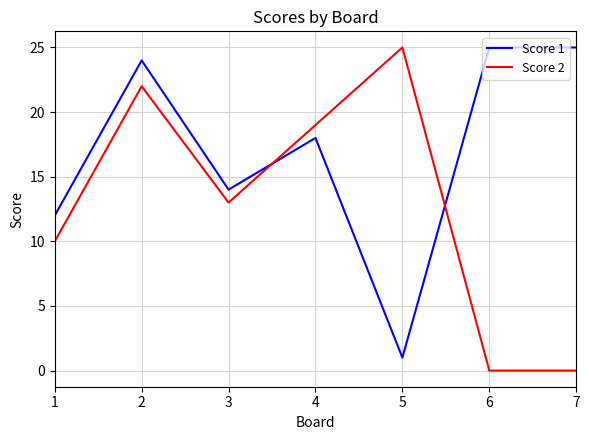

Reading left to right, extract all data points from this chart.

Score 1: 12	24	14	18	1	25	25
Score 2: 10	22	13	19	25	0	0